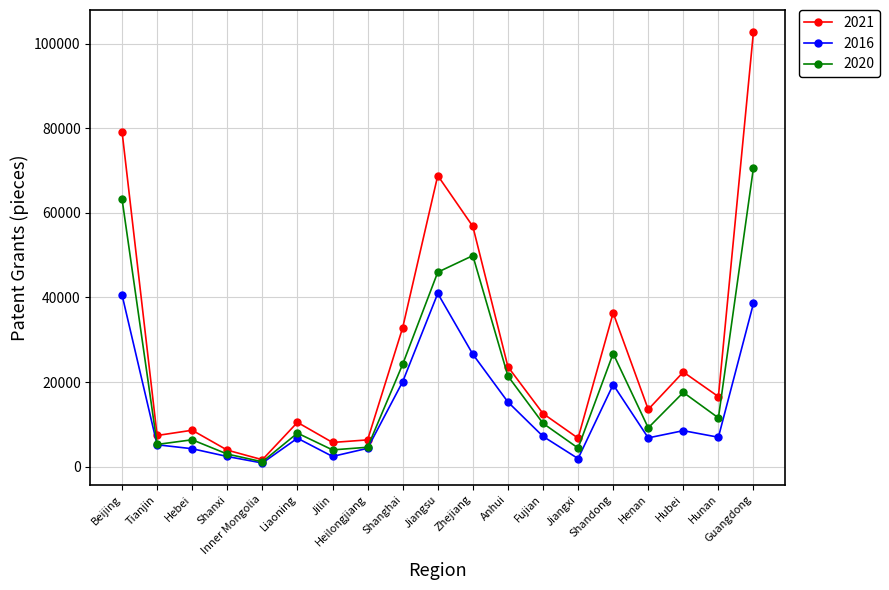

What is the greatest value displayed?

102850